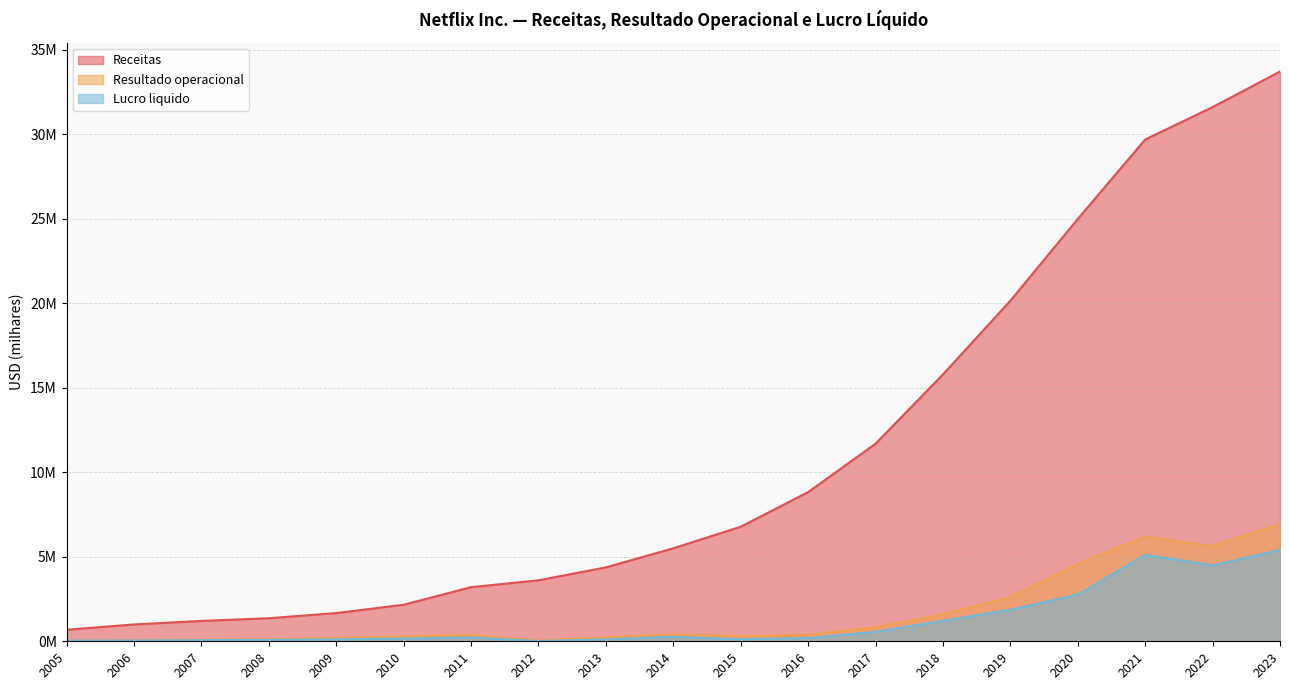

Is the value of Lucro liquido at 2019 greater than the value of Receitas at 2007?

Yes